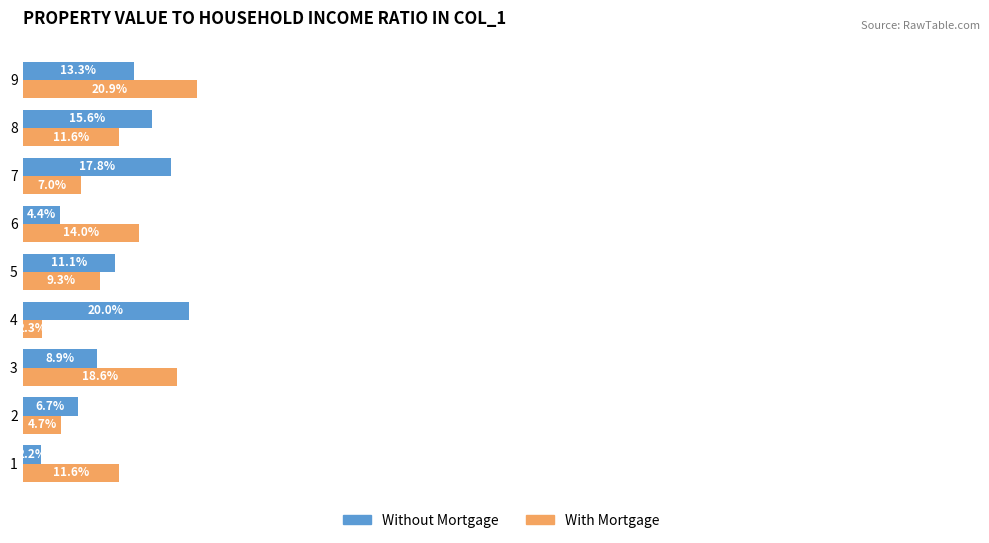

Which series has the widest spread of values?

With Mortgage